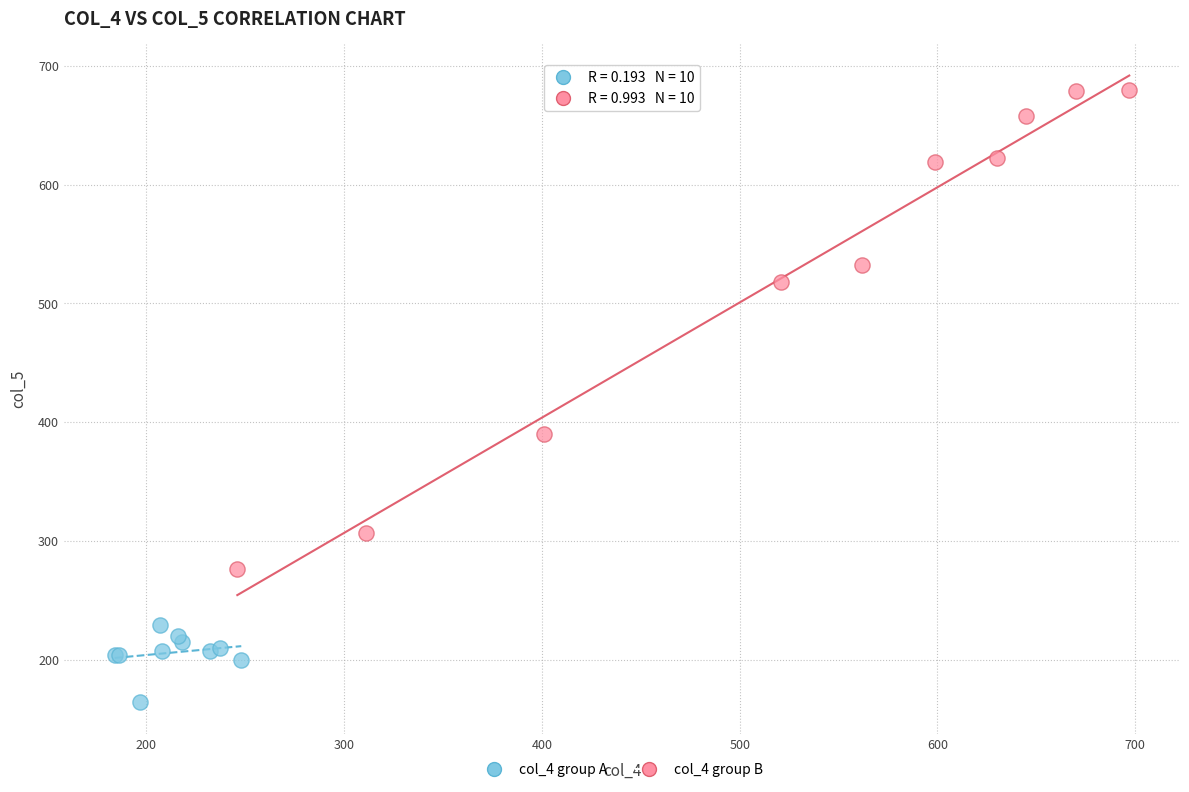

What are all the series names shown in the legend?

col_4 group A, col_4 group B